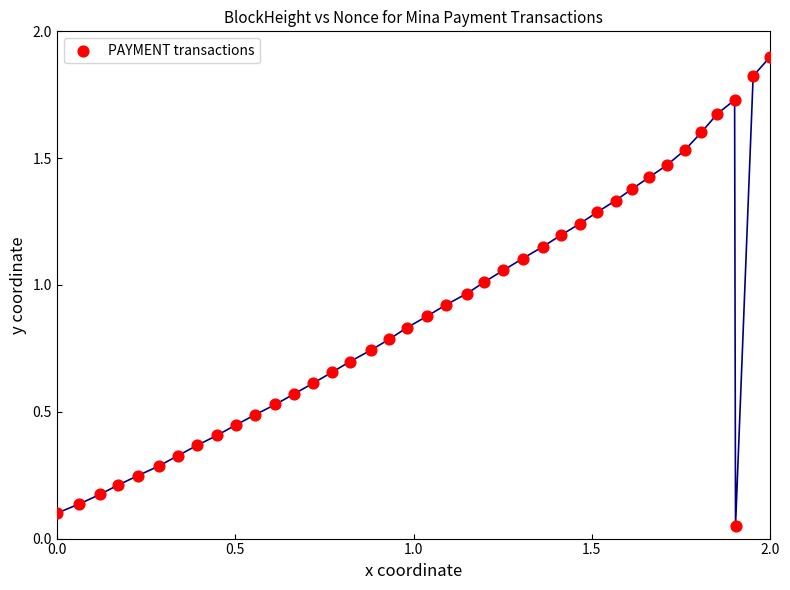

How many data points are displayed?

40